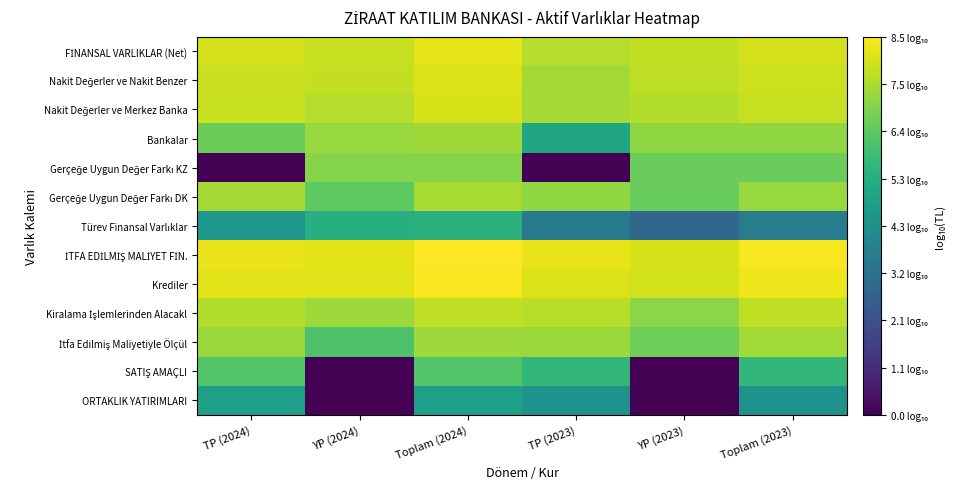

What is the difference between the highest and lowest values at YP (2023)?

8.0